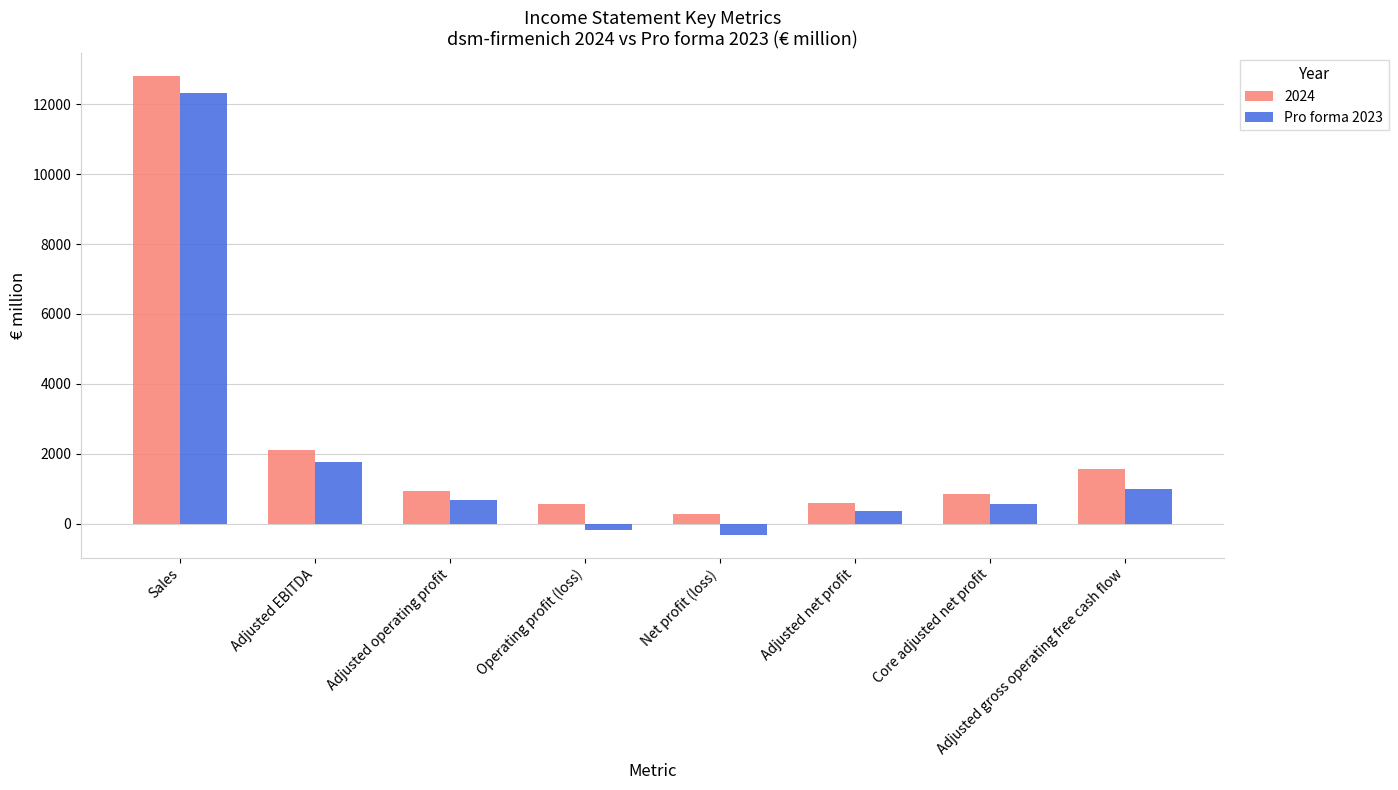

The value of 2024 at Adjusted operating profit is 926. True or false?

True